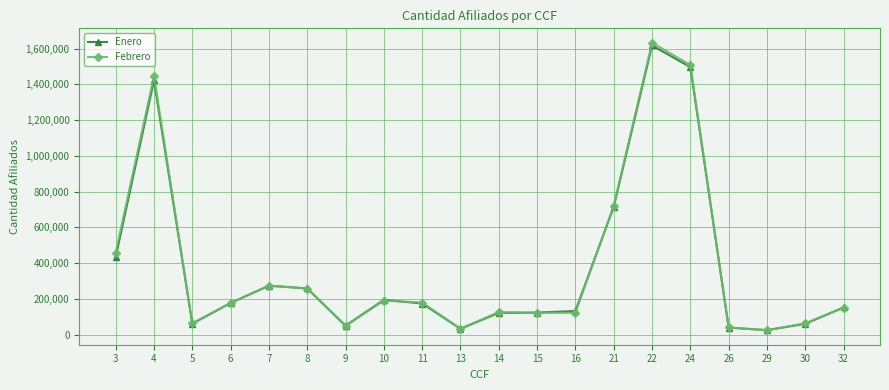

The Enero series shows 151197 at 32. True or false?

True